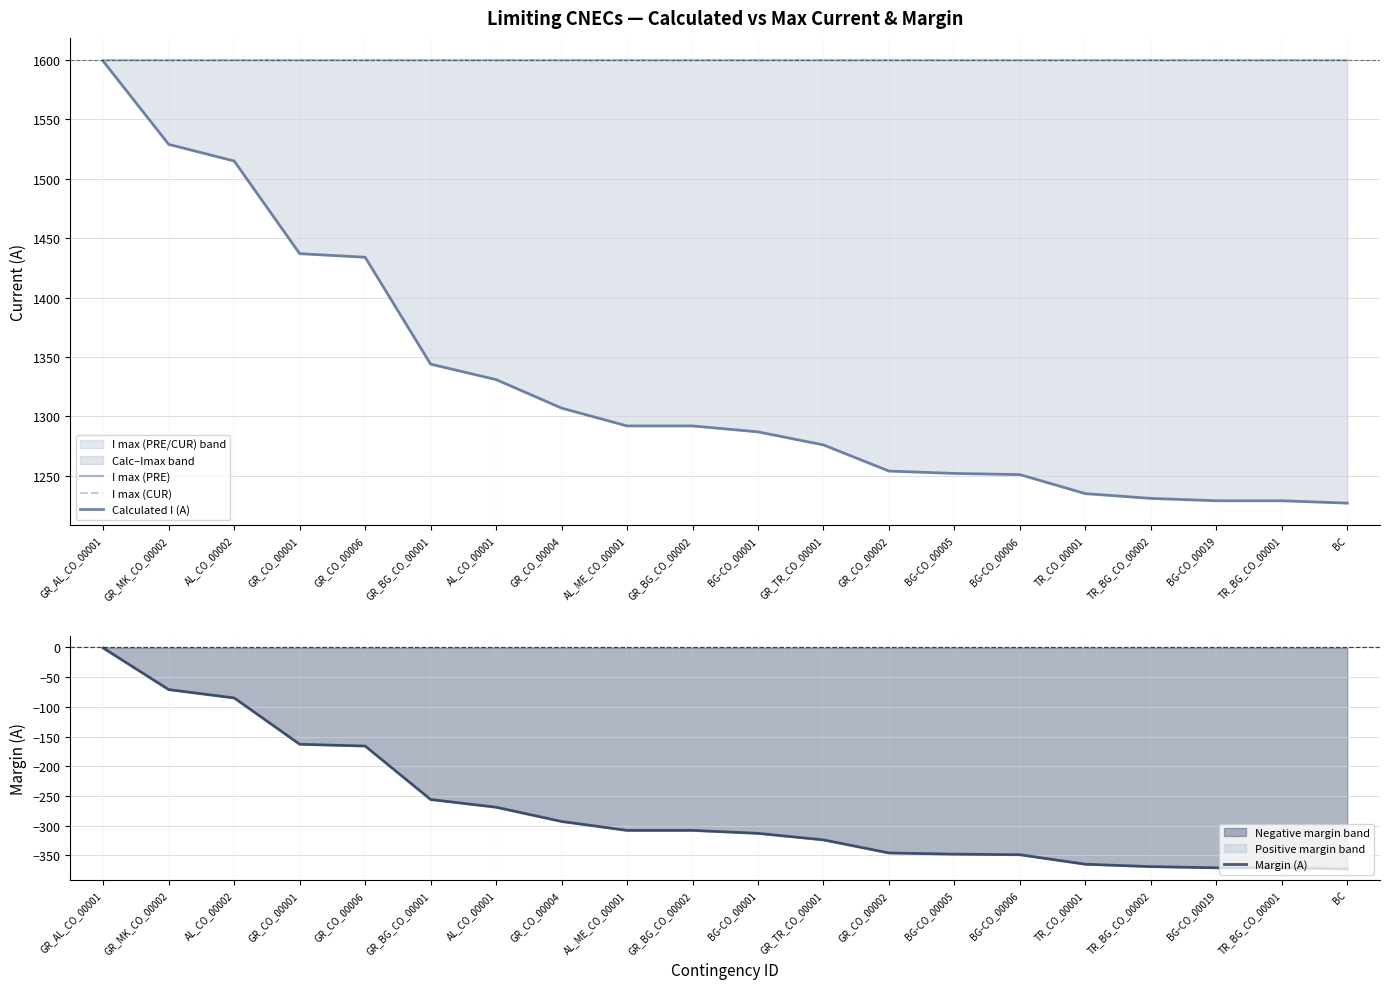

The value of Margin (A) at GR_CO_00002 is -581. True or false?

False